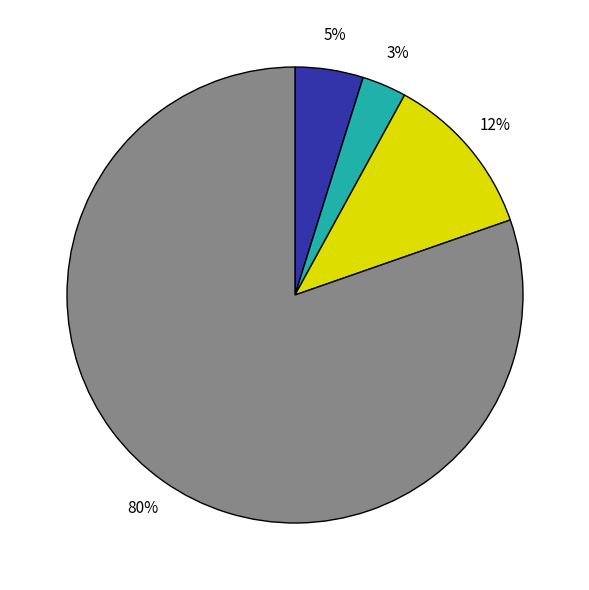

To the nearest percent, what is the difference between the largest and smallest slice percentages?

77%